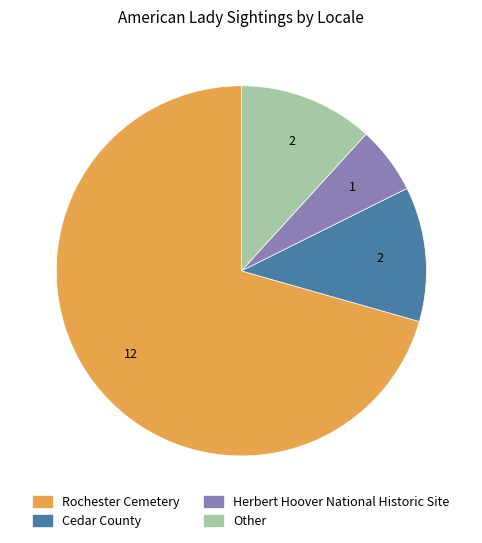

True or false: Cedar County accounts for 12% of the total.

True